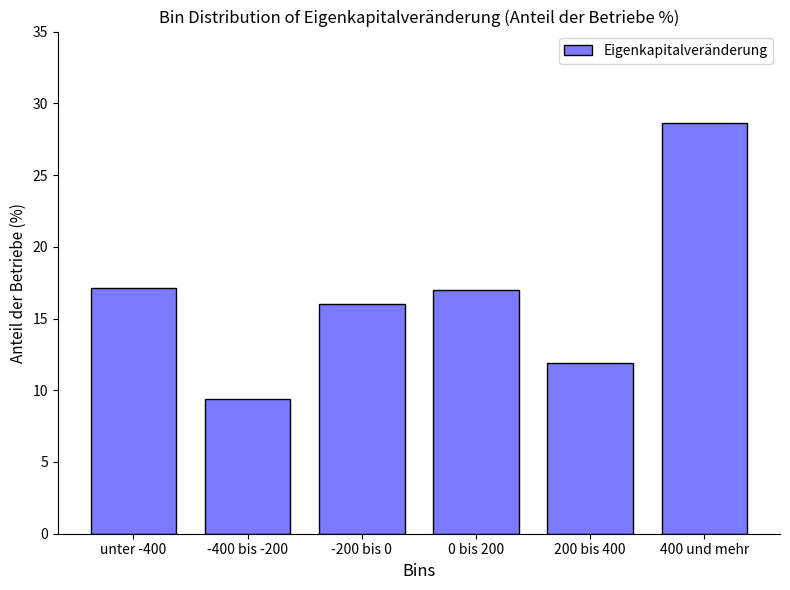

Reading left to right, transcribe all the data shown in this chart.

unter -400=17.1	-400 bis -200=9.4	-200 bis 0=16.0	0 bis 200=17.0	200 bis 400=11.9	400 und mehr=28.6